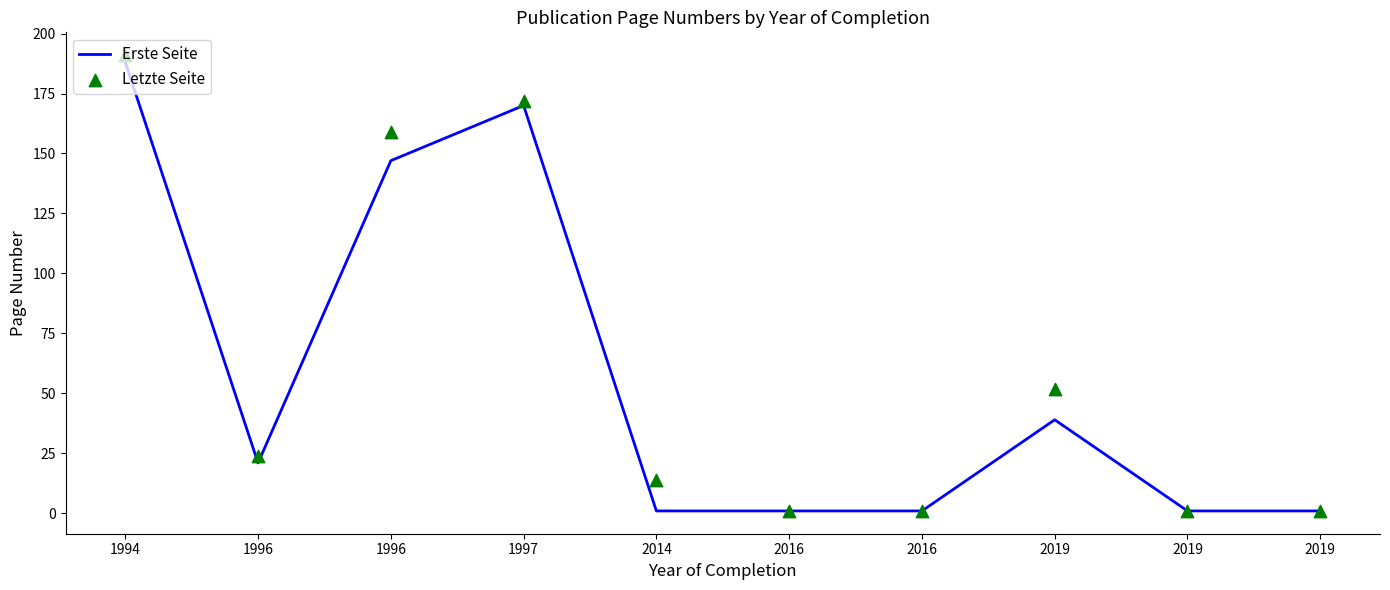

Which series reaches the minimum Y coordinate?

Erste Seite